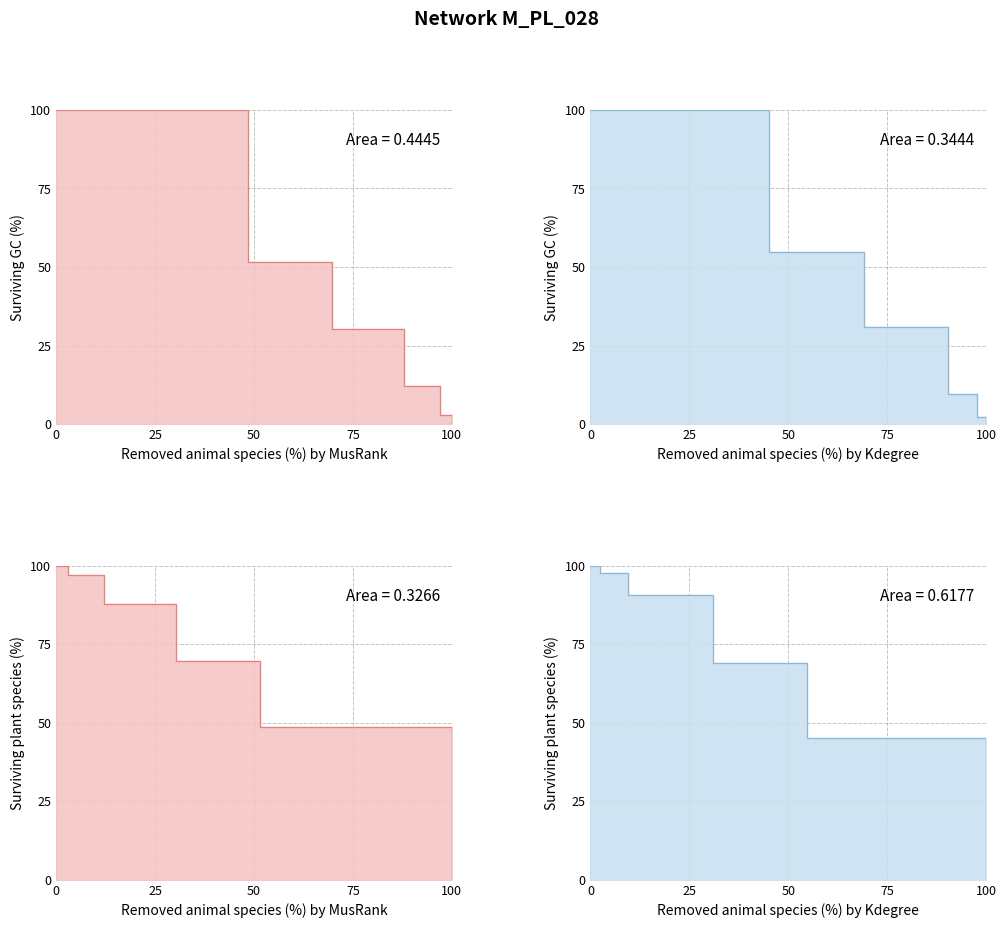

True or false: Person count per family (sub-index) has more than 1 points higher than both neighbors.

False